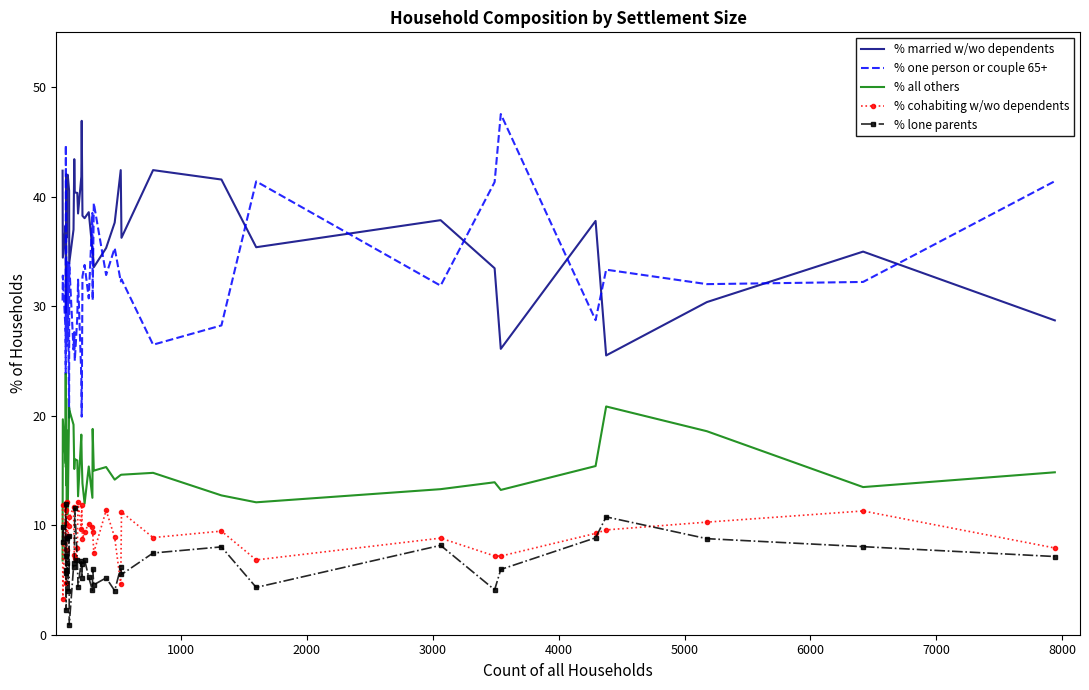

How many categories are shown in the chart?

40